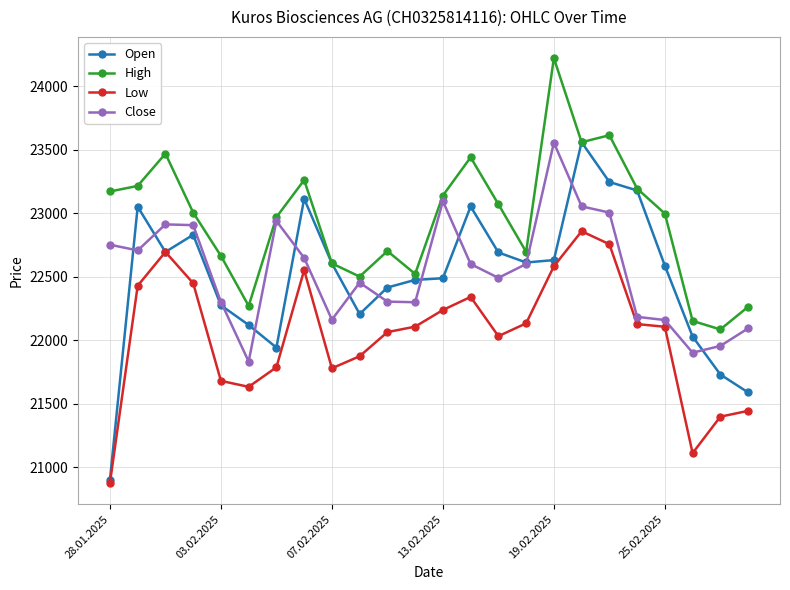

True or false: Low and Close intersect in this chart.

False